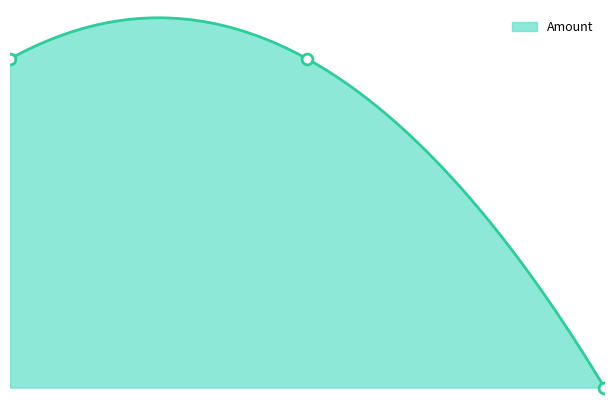

Which has a higher value, 2019-06-20 20:45:46 or 2022-12-29 10:44:55?

2019-06-20 20:45:46